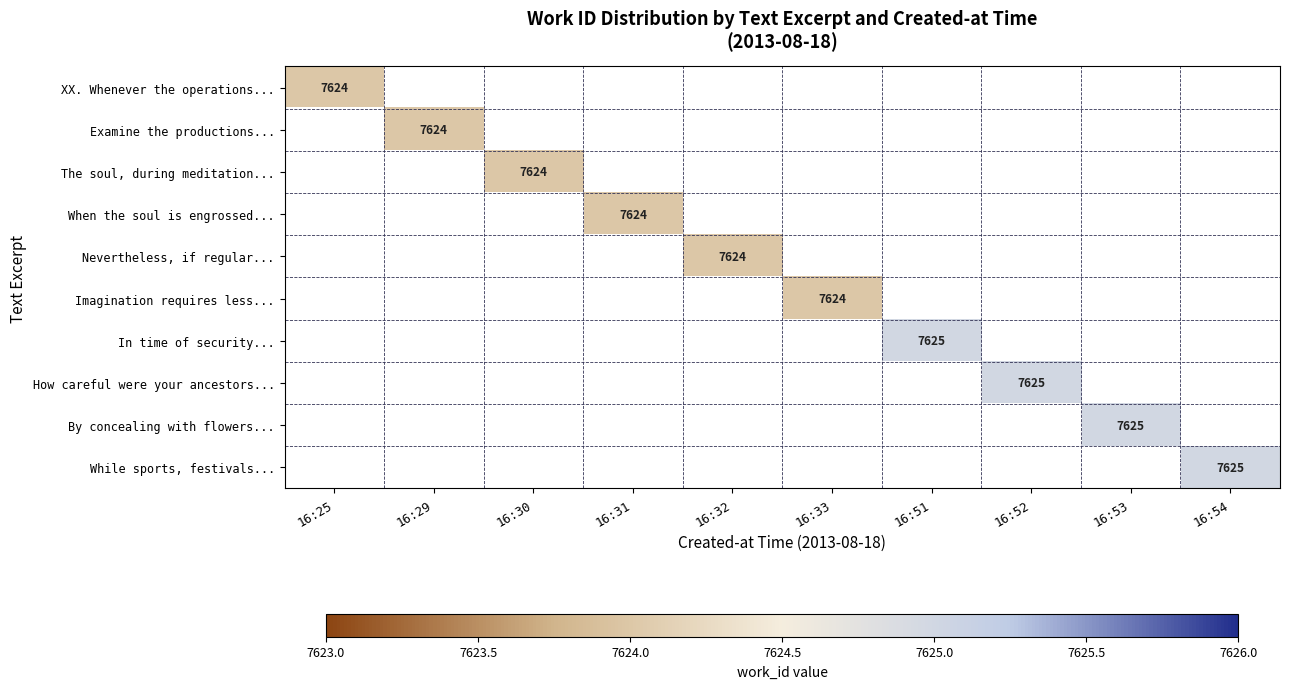

Which has a higher value, 16:52 or 16:53?

16:53